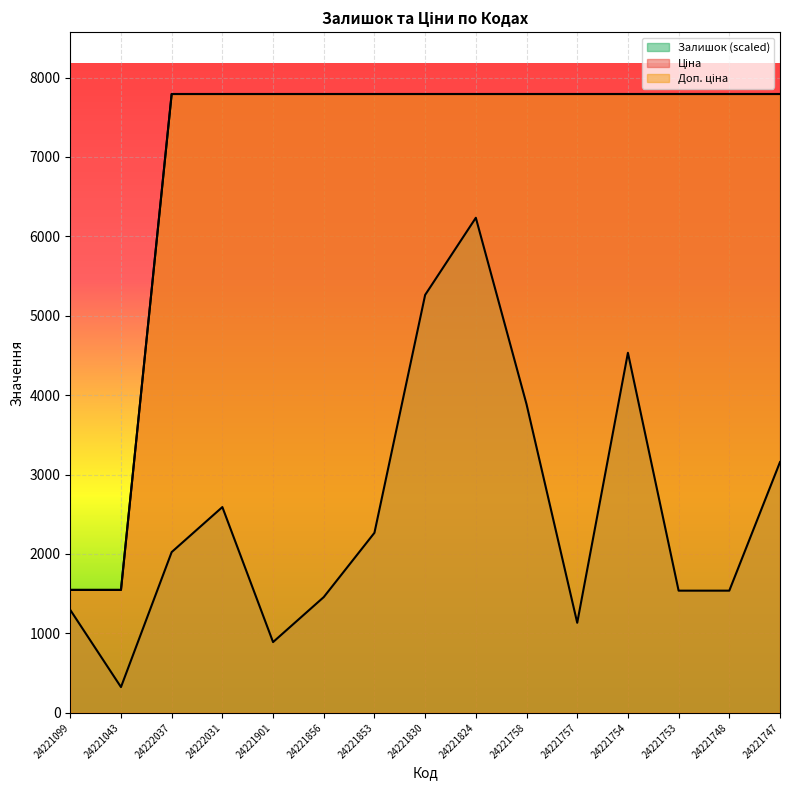

Does the chart display data point markers on the line(s)?

No